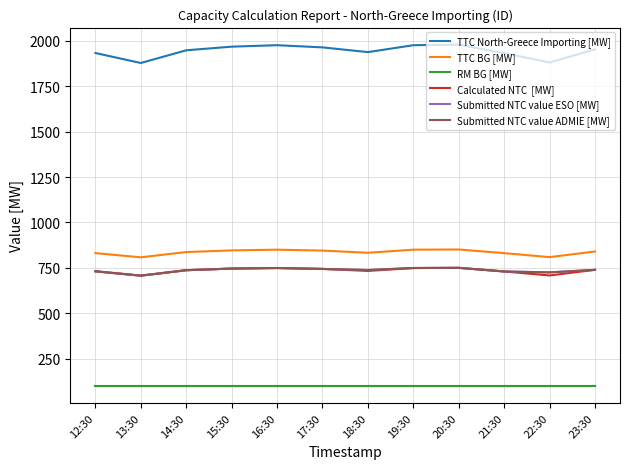

Does the chart have visible grid lines?

Yes